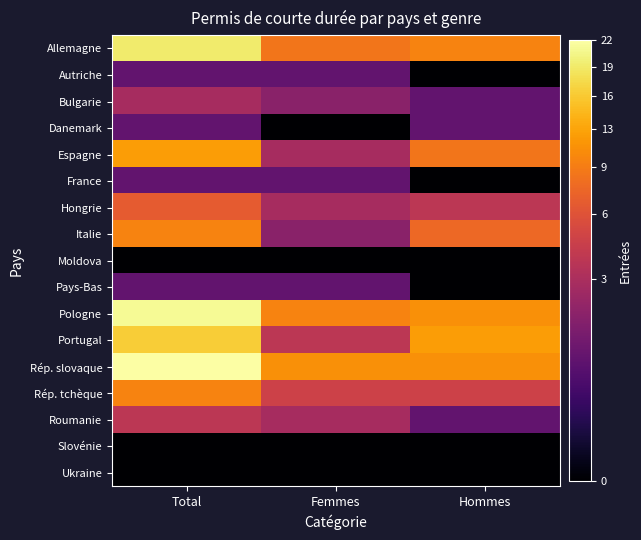

Reading right to left, transcribe all the data shown in this chart.

Allemagne: Hommes=10.0	Femmes=9.0	Total=19.0
Autriche: Hommes=0.1	Femmes=1.0	Total=1.0
Bulgarie: Hommes=1.0	Femmes=2.0	Total=3.0
Danemark: Hommes=1.0	Femmes=0.1	Total=1.0
Espagne: Hommes=9.0	Femmes=3.0	Total=12.0
France: Hommes=0.1	Femmes=1.0	Total=1.0
Hongrie: Hommes=4.0	Femmes=3.0	Total=7.0
Italie: Hommes=8.0	Femmes=2.0	Total=10.0
Moldova: Hommes=0.1	Femmes=0.1	Total=0.1
Pays-Bas: Hommes=0.1	Femmes=1.0	Total=1.0
Pologne: Hommes=11.0	Femmes=10.0	Total=21.0
Portugal: Hommes=12.0	Femmes=4.0	Total=16.0
Rép. slovaque: Hommes=11.0	Femmes=11.0	Total=22.0
Rép. tchèque: Hommes=5.0	Femmes=5.0	Total=10.0
Roumanie: Hommes=1.0	Femmes=3.0	Total=4.0
Slovénie: Hommes=0.1	Femmes=0.1	Total=0.1
Ukraine: Hommes=0.1	Femmes=0.1	Total=0.1